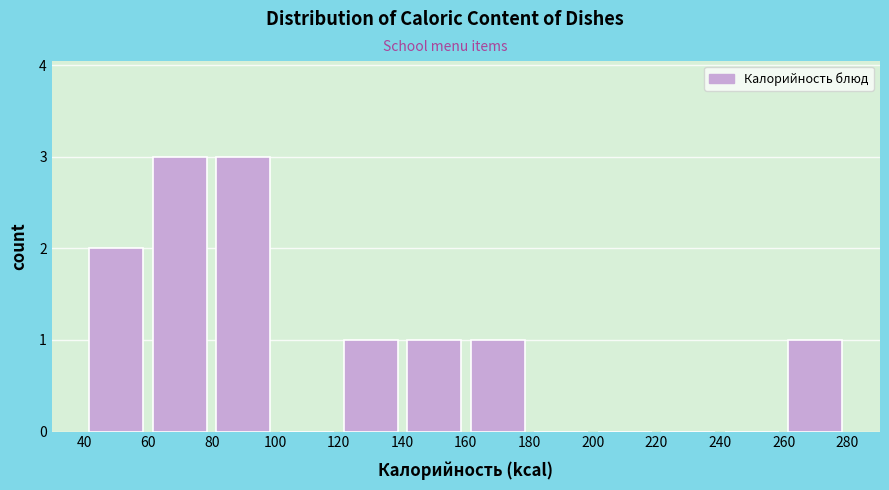

How tall is the bar that spans 260 to 280 on the x-axis? The values are not printed on the chart, so give them approximately, as read against the axis.

1